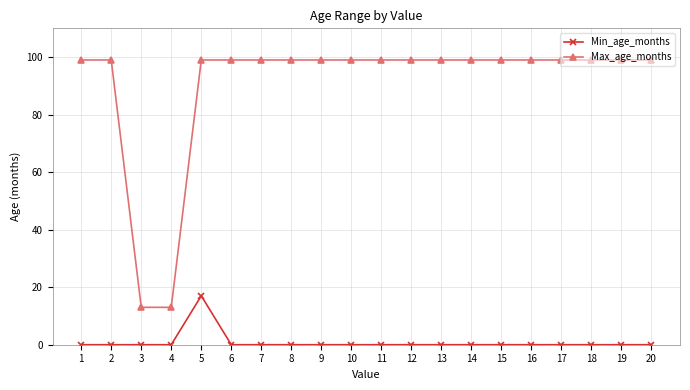

Rank the series by their average value, from lowest to highest.

Min_age_months, Max_age_months